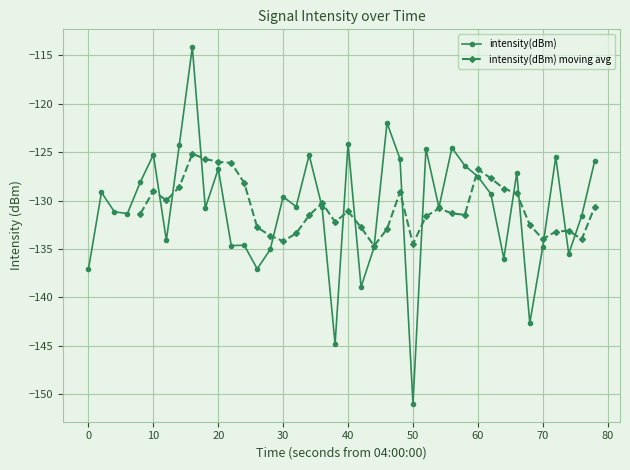

What is the difference between the maximum and minimum values?

36.9